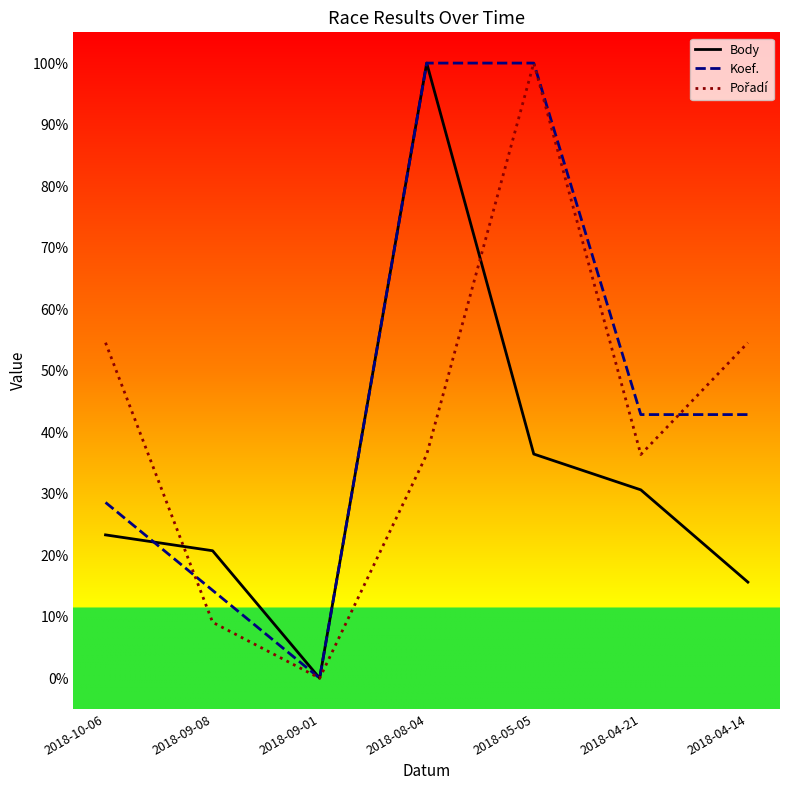

Which category has the lowest value across all series?

2018-09-01